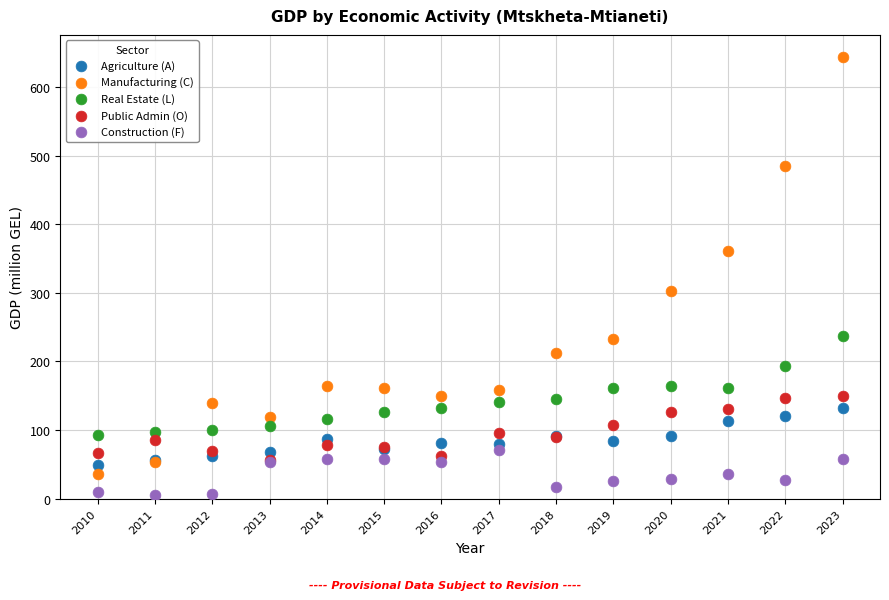

In the Manufacturing (C) series, what Y value is closest to 339?

361.1